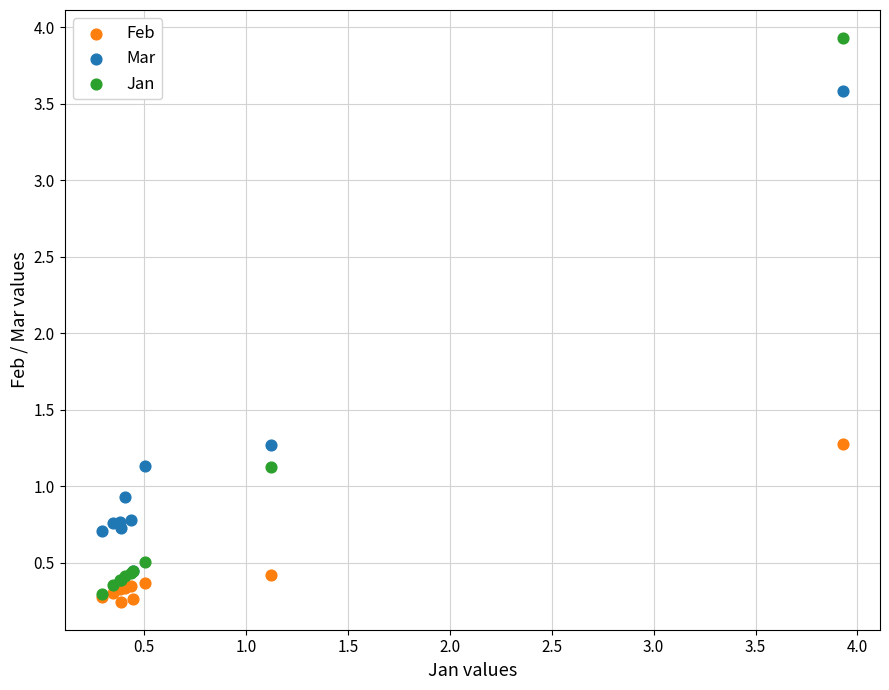

What are all the series names shown in the legend?

Feb, Mar, Jan